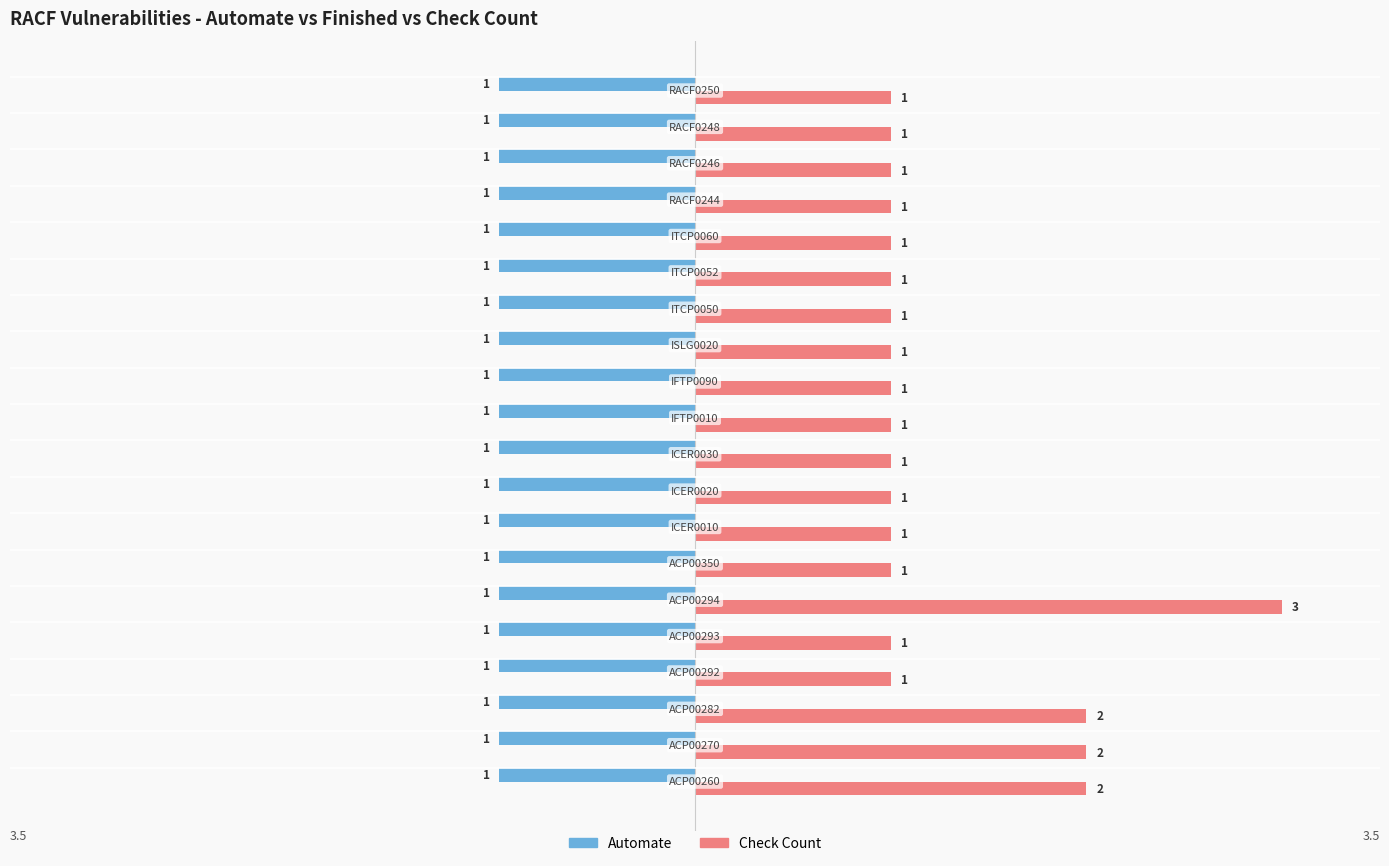

What is the sum of all Check Count values?

25